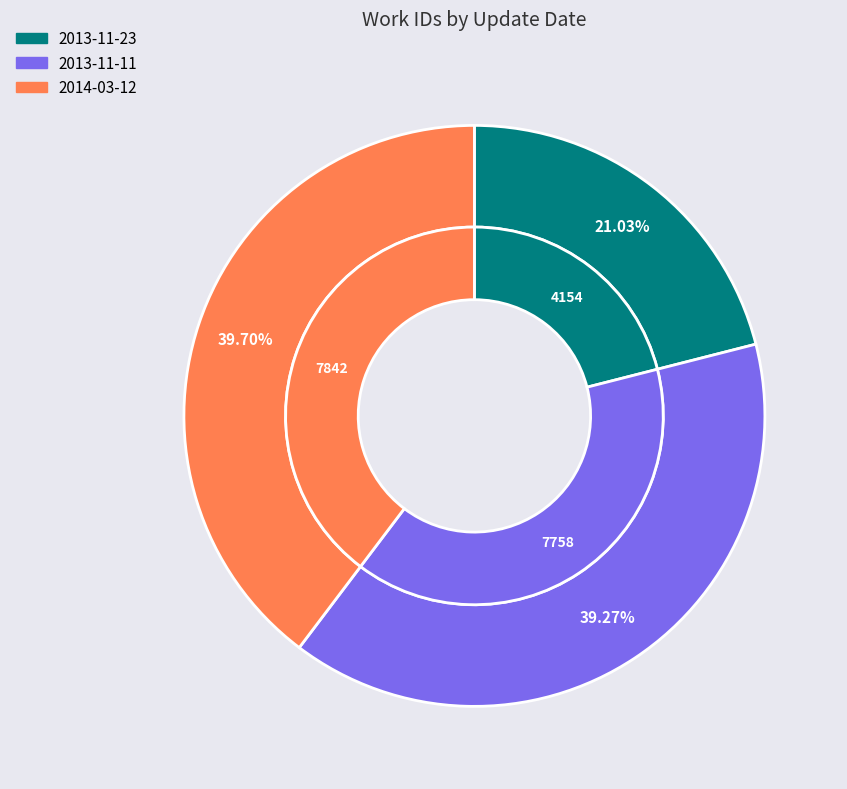

What is the smallest slice in the pie chart?

2013-11-23